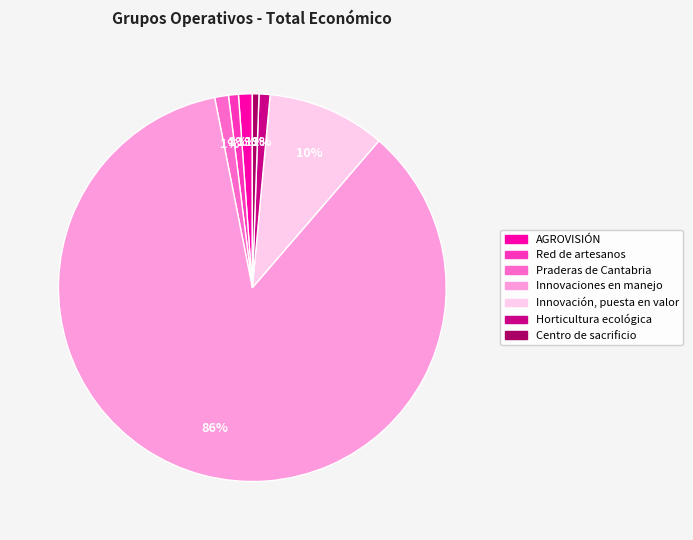

Which slice is the largest?

Innovaciones en manejo